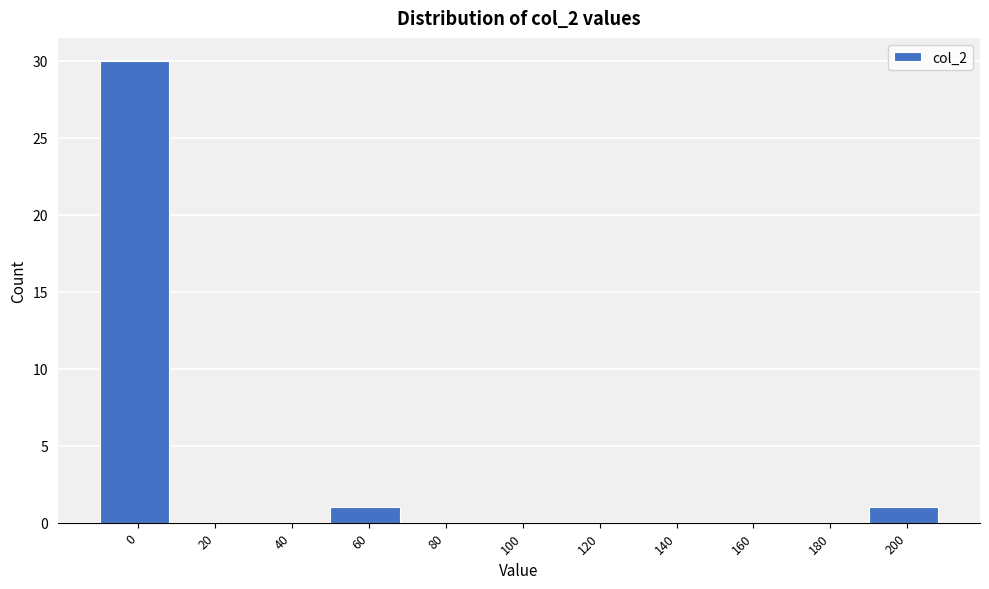

Reading left to right, extract all data points from this chart.

0=30	20=0	40=0	60=1	80=0	100=0	120=0	140=0	160=0	180=0	200=1